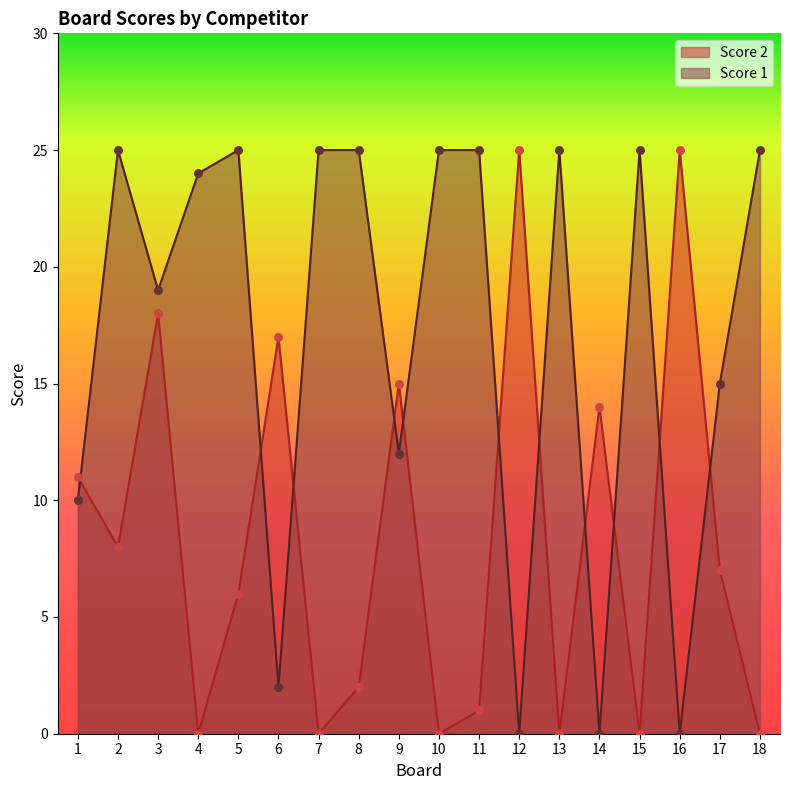

Is the value of Score 2 at 11 greater than the value of Score 1 at 12?

Yes